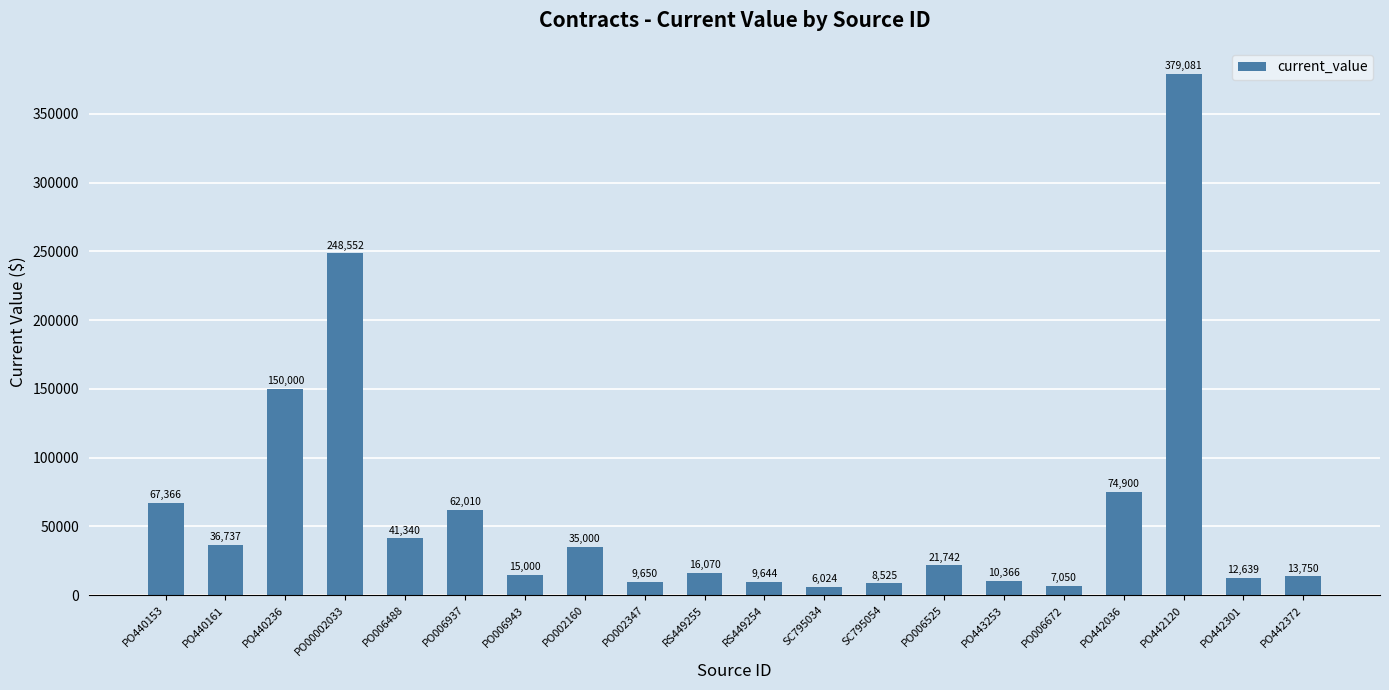

At which category does the chart reach its peak across all series?

PO442120